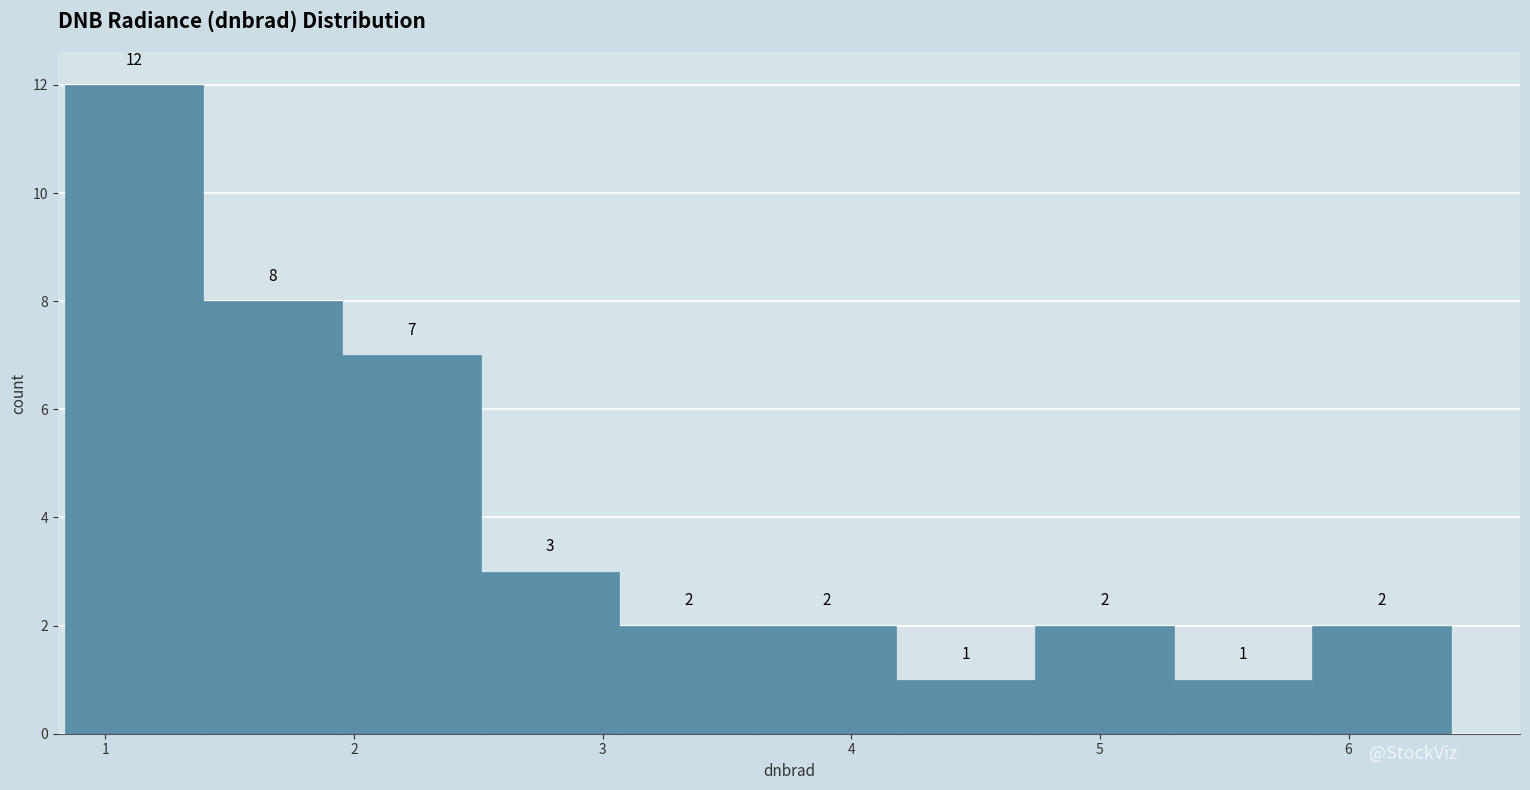

Reading left to right, list every bar in this chart as the range it spans on the x-axis followed by its height. The bar edges are not printed on the chart, so give them approximately, as read against the axis.

0.8 to 1.4: 12
1.4 to 2.0: 8
2.0 to 2.5: 7
2.5 to 3.1: 3
3.1 to 3.6: 2
3.6 to 4.2: 2
4.2 to 4.7: 1
4.7 to 5.3: 2
5.3 to 5.9: 1
5.9 to 6.4: 2